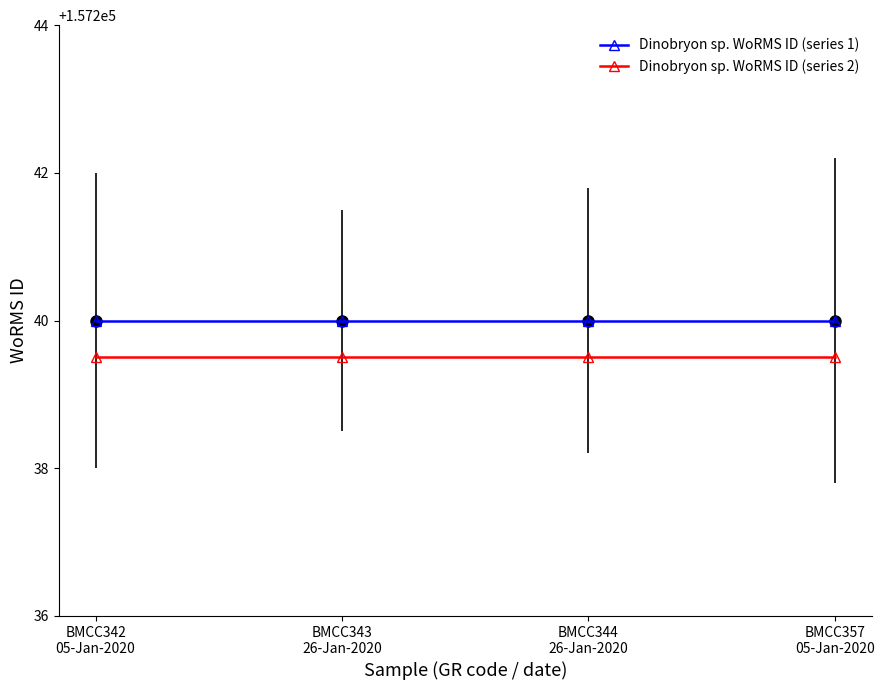

What is the maximum value shown in the chart?

157240.0